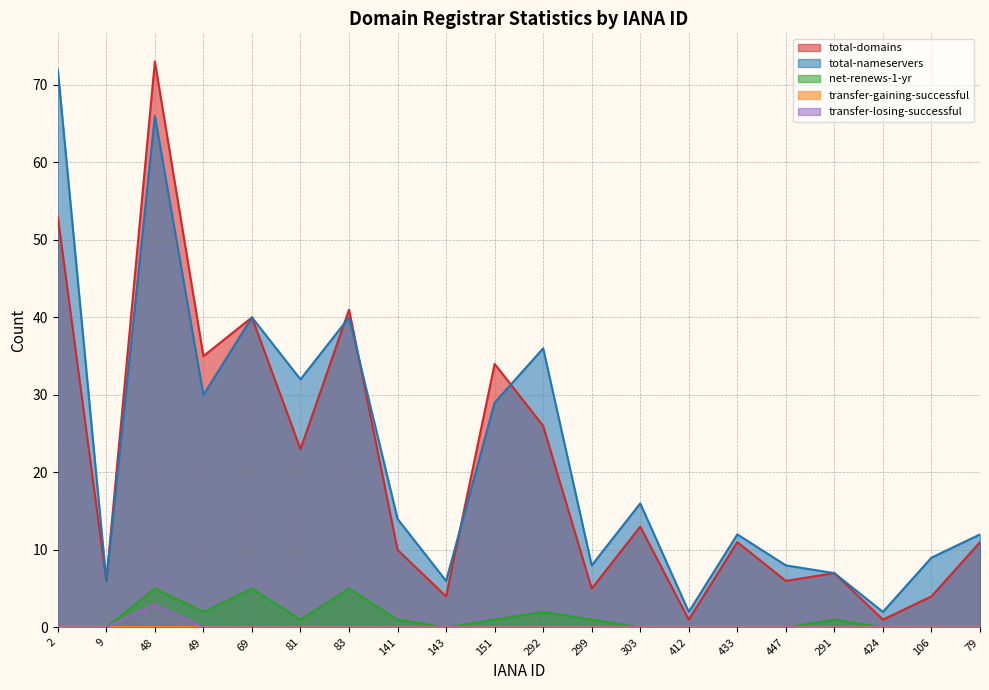

What is the difference between the maximum and minimum values in the total-nameservers series?

70